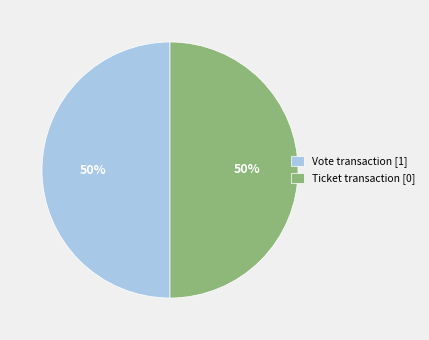

To the nearest percent, what is the difference between the largest and smallest slice percentages?

0%